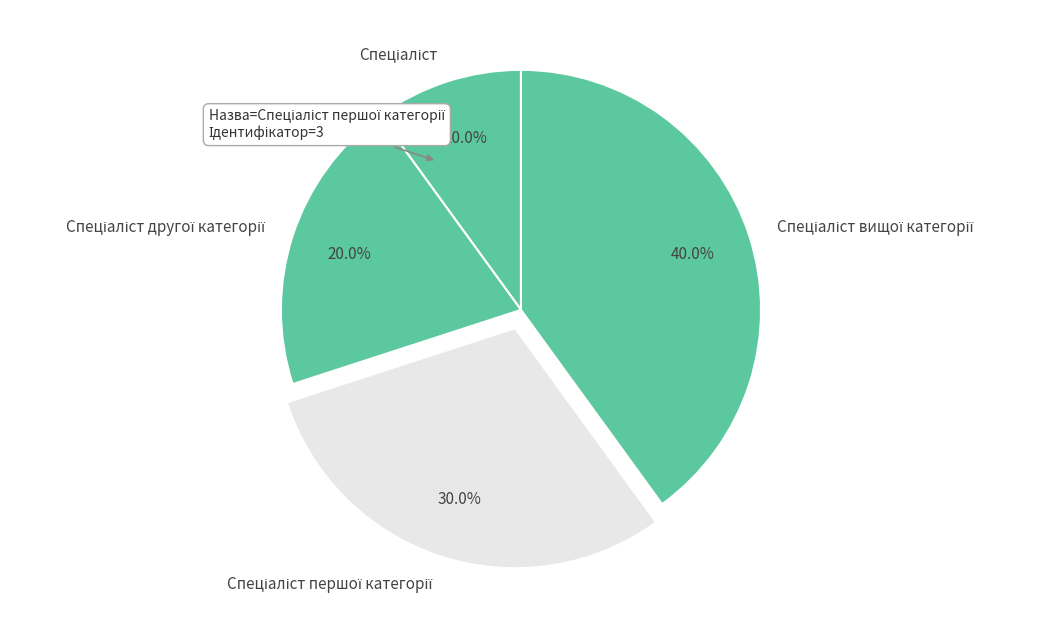

Does any single category account for the majority?

No